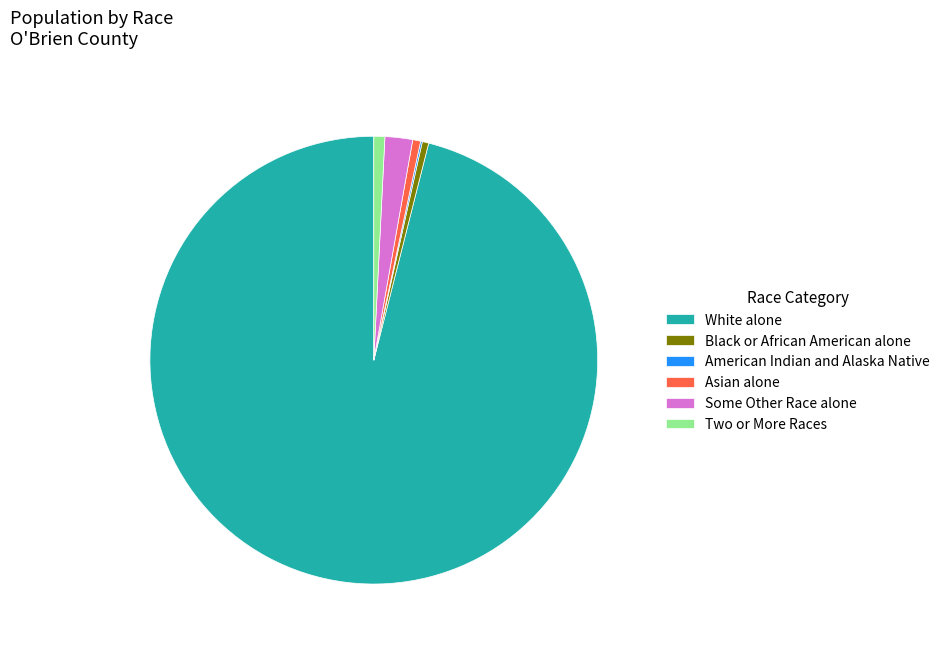

Is it true that Some Other Race alone is 17% of the pie?

False